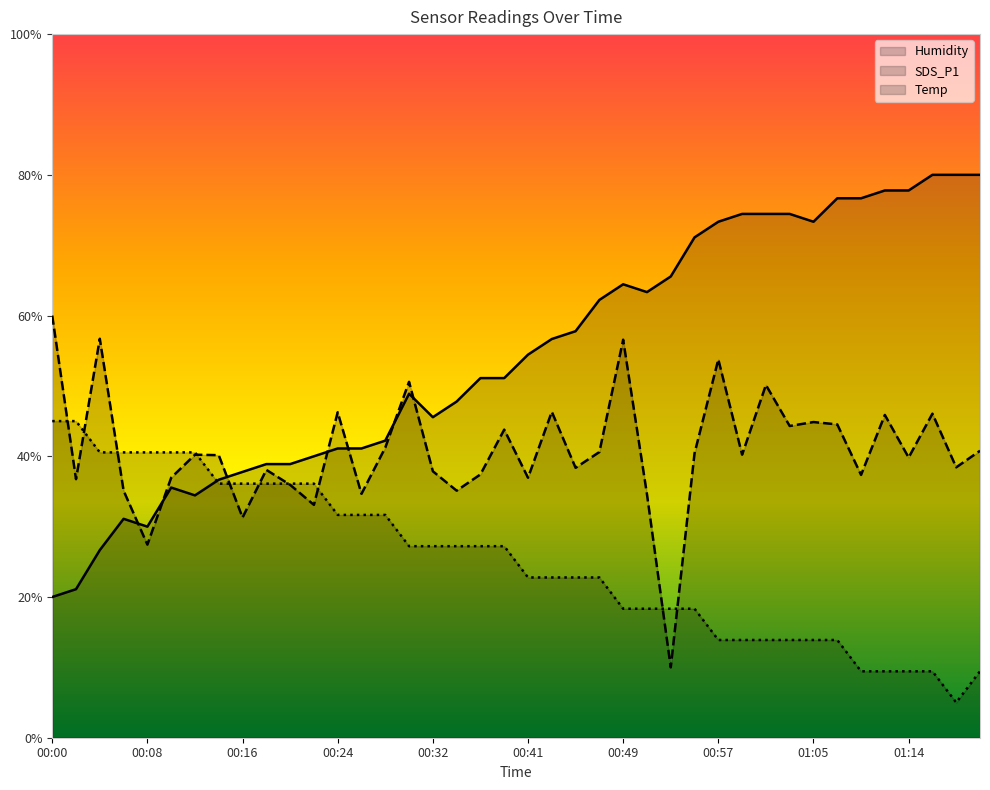

Count the number of categories in the chart.

40